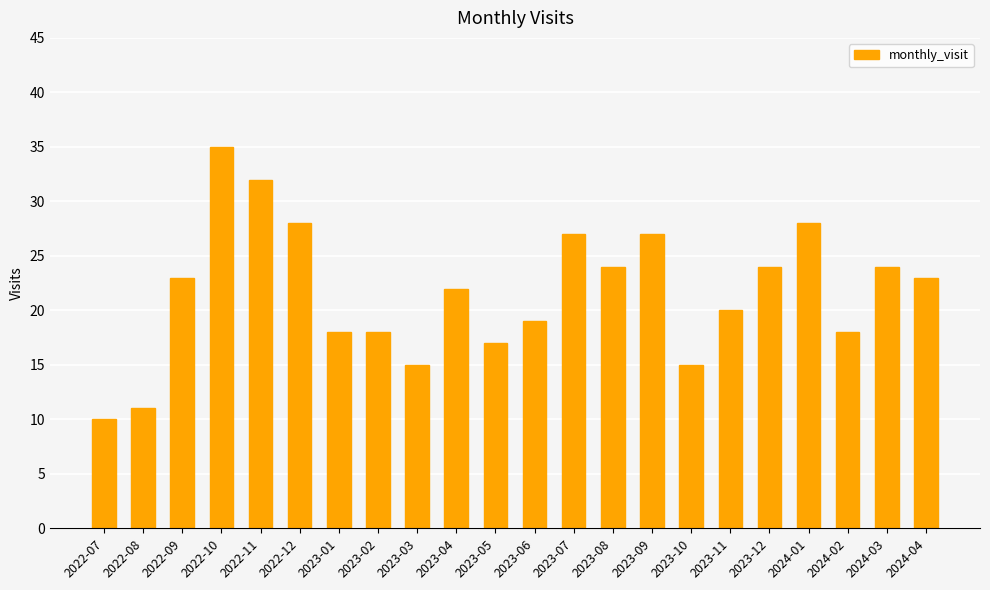

What is the difference between the maximum and minimum values?

25